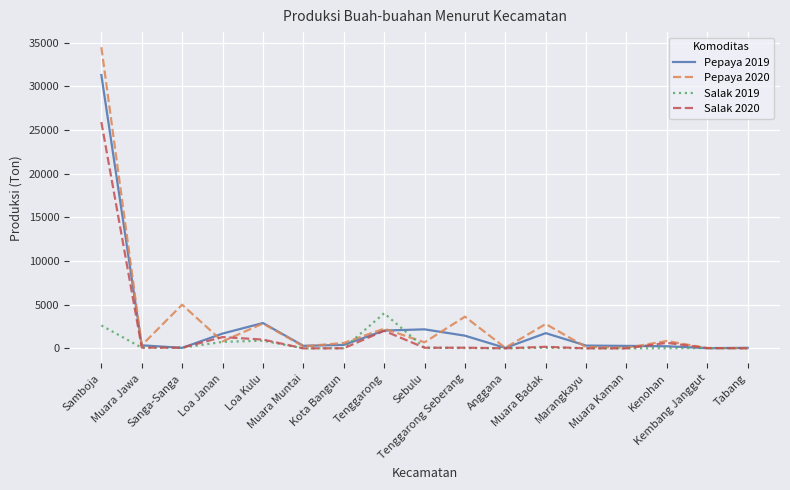

What are all the series names shown in the legend?

Pepaya 2019, Pepaya 2020, Salak 2019, Salak 2020